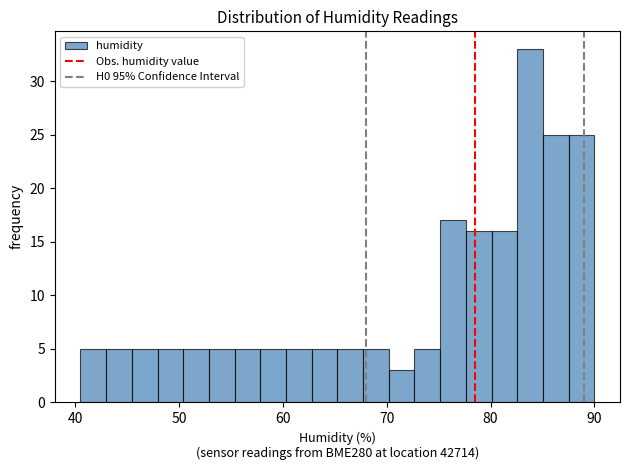

Around what value on the x-axis is the tallest bar? Give the approximate position of its centre, as read against the axis.

84